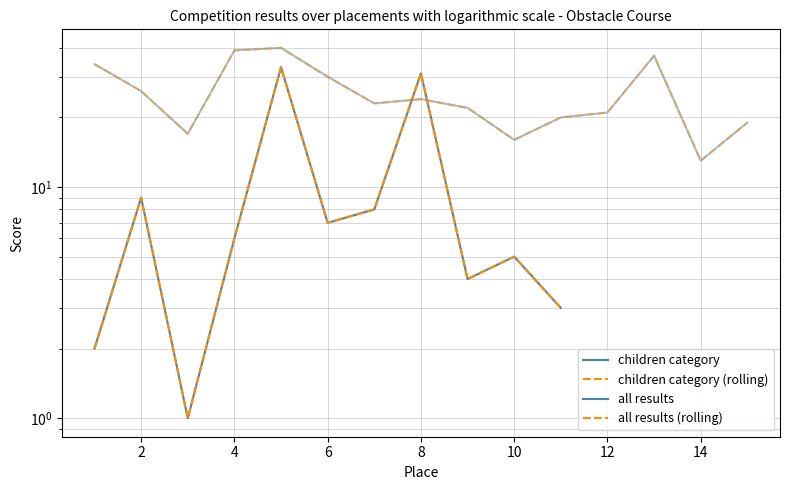

True or false: children category has more than 1 points higher than both neighbors.

True